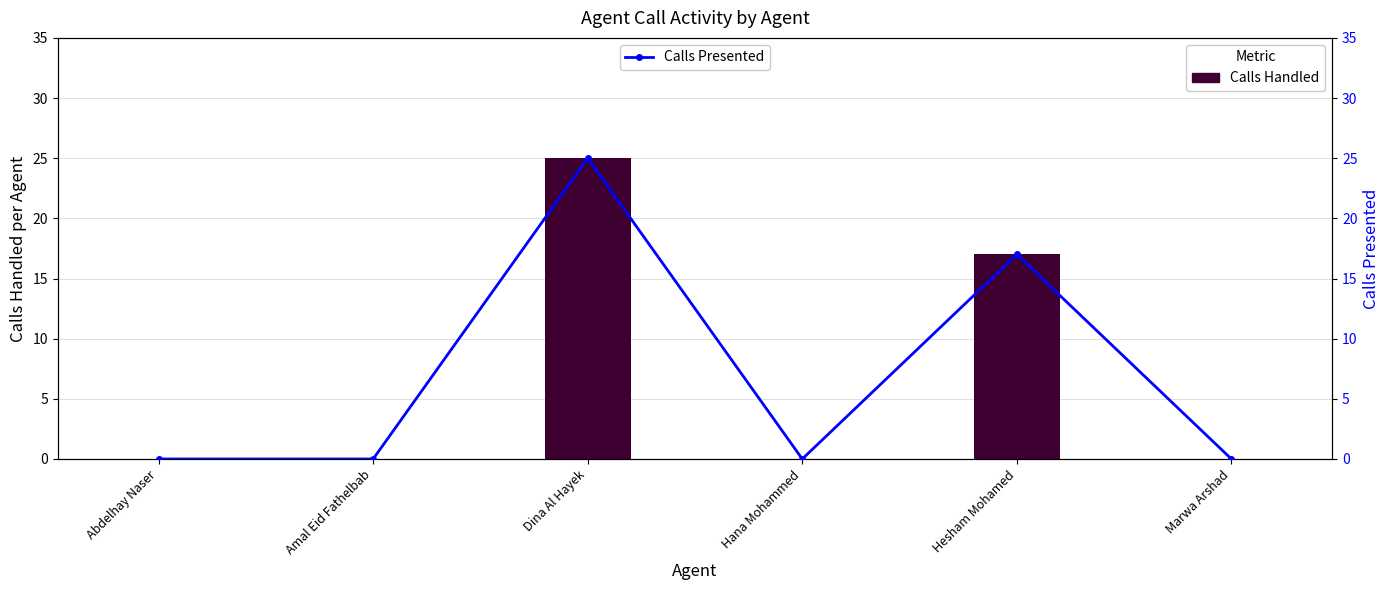

How many data points does each series have?

6